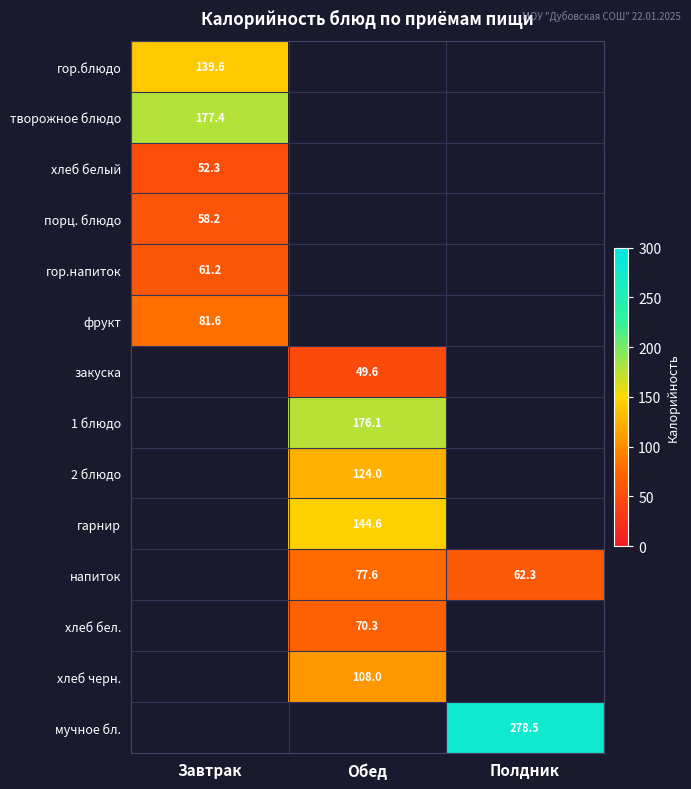

List the series in order of their peak value, highest first.

творожное блюдо, гор.блюдо, фрукт, закуска, 1 блюдо, 2 блюдо, гарнир, напиток, хлеб бел., хлеб черн., мучное бл., гор.напиток, порц. блюдо, хлеб белый